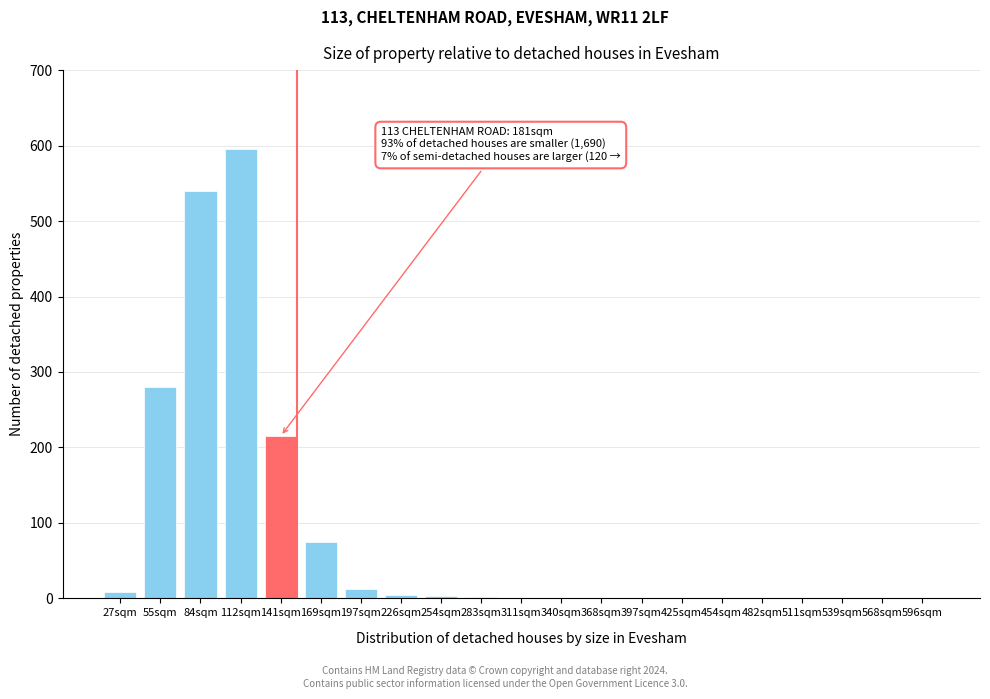

What is the greatest value displayed?

595